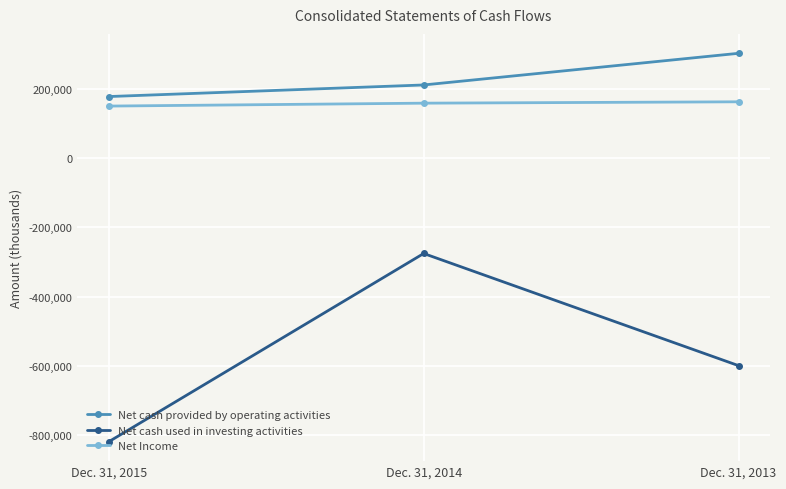

What is the sum of the Net cash provided by operating activities values at Dec. 31, 2015 and Dec. 31, 2013?

478579